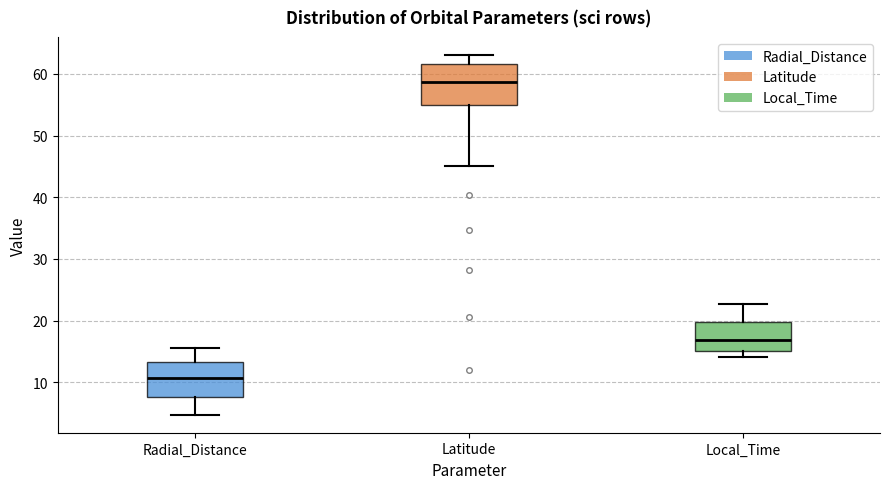

Reading left to right, read every box against the y-axis: the position of its median line, the range the box covers, and the ends of its whiskers. The values are not printed on the chart, so give them approximately, as read against the axis.

Radial_Distance: median 11, box 8 to 13, whiskers 5 to 16
Latitude: median 59, box 55 to 62, whiskers 45 to 63
Local_Time: median 17, box 15 to 20, whiskers 14 to 23